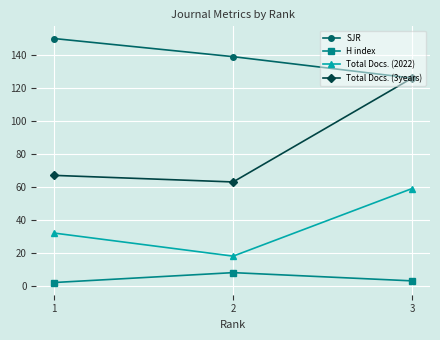

Which series changed the most between 1 and 2?

Total Docs. (2022)